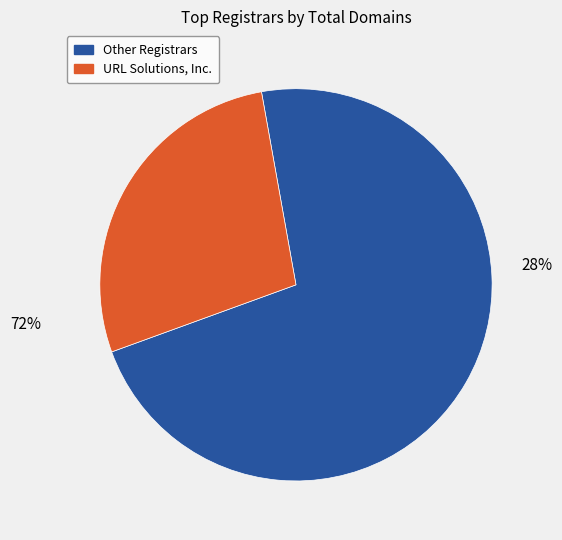

The Gransy, s.r.o. slice represents 11% of the pie. True or false?

False